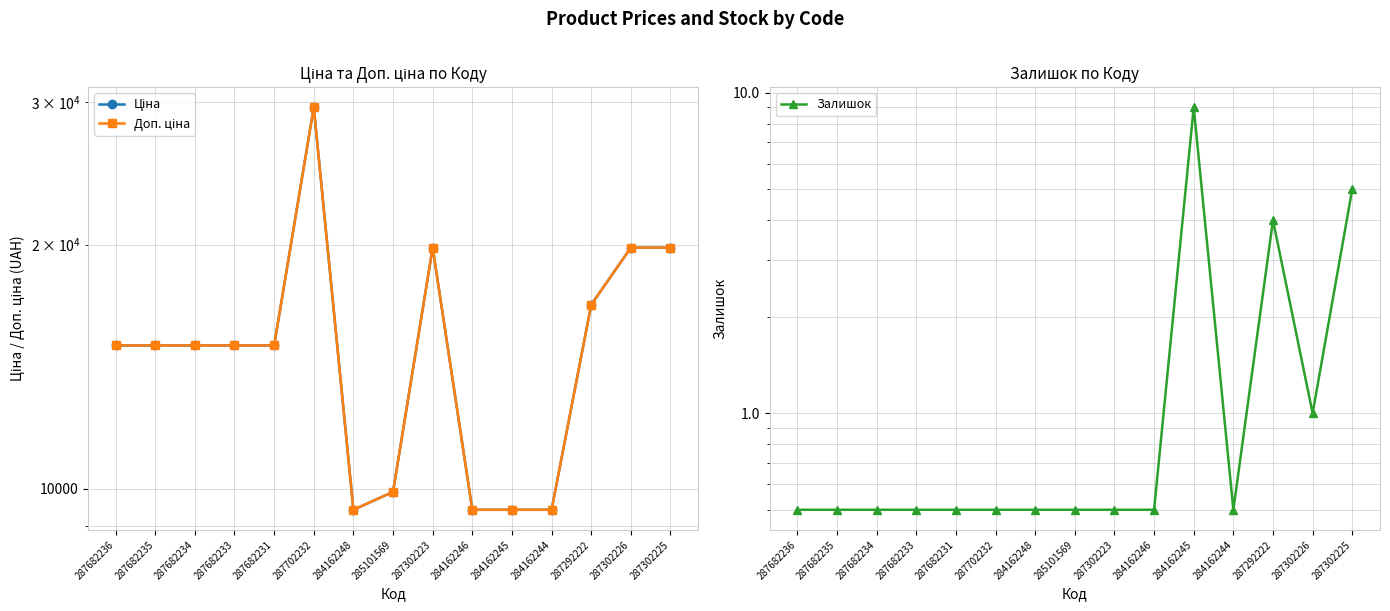

Count the number of data series in this chart.

3